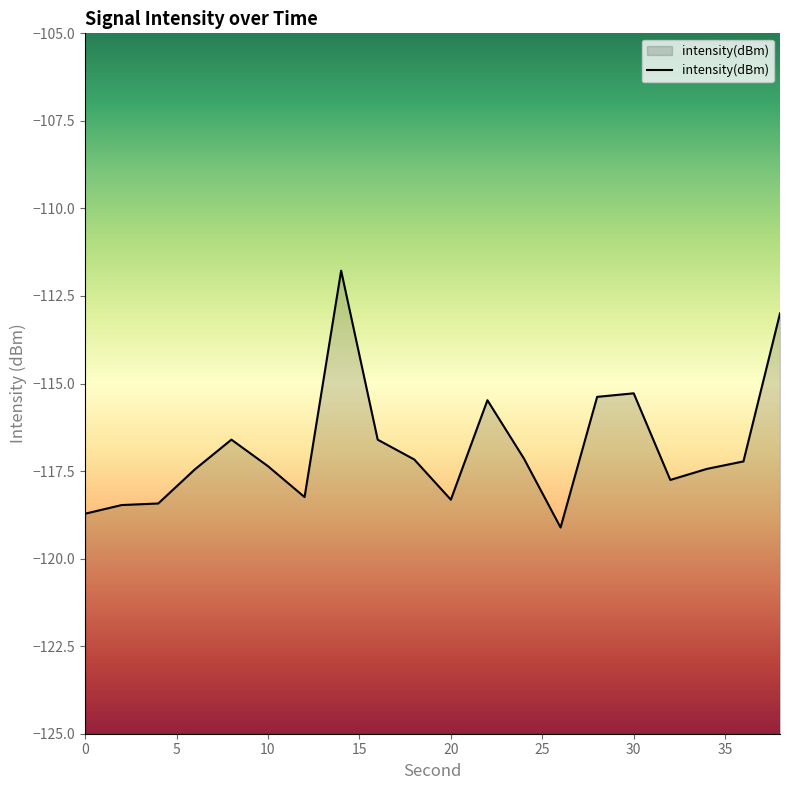

Reading right to left, what are all the values shown in this chart?

38=-113.0	36=-117.2	34=-117.4	32=-117.8	30=-115.3	28=-115.4	26=-119.1	24=-117.1	22=-115.5	20=-118.3	18=-117.2	16=-116.6	14=-111.8	12=-118.2	10=-117.4	8=-116.6	6=-117.5	4=-118.4	2=-118.5	0=-118.7